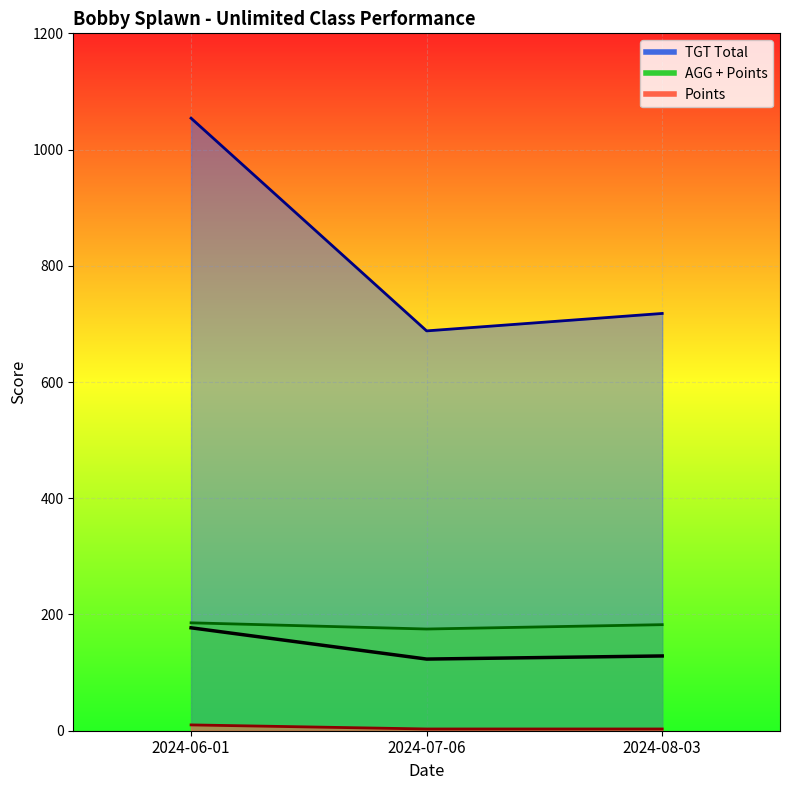

Which series has the largest total across all categories?

TGT Total